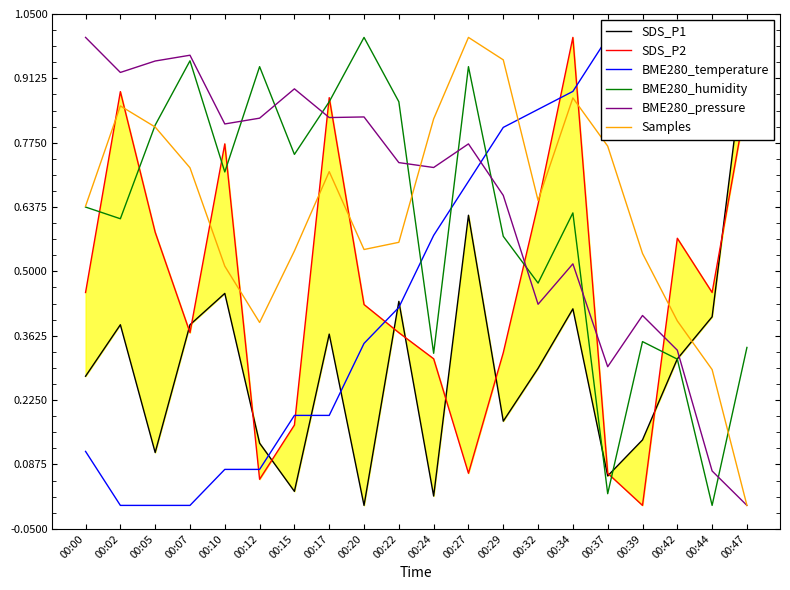

Reading left to right, extract all data points from this chart.

SDS_P1: 00:00=0.3	00:02=0.4	00:05=0.1	00:07=0.4	00:10=0.5	00:12=0.1	00:15=0.0	00:17=0.4	00:20=0.0	00:22=0.4	00:24=0.0	00:27=0.6	00:29=0.2	00:32=0.3	00:34=0.4	00:37=0.1	00:39=0.1	00:42=0.3	00:44=0.4	00:47=1.0
SDS_P2: 00:00=0.5	00:02=0.9	00:05=0.6	00:07=0.4	00:10=0.8	00:12=0.1	00:15=0.2	00:17=0.9	00:20=0.4	00:22=0.4	00:24=0.3	00:27=0.1	00:29=0.3	00:32=0.6	00:34=1.0	00:37=0.1	00:39=0.0	00:42=0.6	00:44=0.5	00:47=0.9
BME280_temperature: 00:00=0.1	00:02=0.0	00:05=0.0	00:07=0.0	00:10=0.1	00:12=0.1	00:15=0.2	00:17=0.2	00:20=0.3	00:22=0.4	00:24=0.6	00:27=0.7	00:29=0.8	00:32=0.8	00:34=0.9	00:37=1.0	00:39=0.9	00:42=0.9	00:44=0.9	00:47=0.9
BME280_humidity: 00:00=0.6	00:02=0.6	00:05=0.8	00:07=1.0	00:10=0.7	00:12=0.9	00:15=0.8	00:17=0.9	00:20=1.0	00:22=0.9	00:24=0.3	00:27=0.9	00:29=0.6	00:32=0.5	00:34=0.6	00:37=0.0	00:39=0.4	00:42=0.3	00:44=0.0	00:47=0.3
BME280_pressure: 00:00=1.0	00:02=0.9	00:05=0.9	00:07=1.0	00:10=0.8	00:12=0.8	00:15=0.9	00:17=0.8	00:20=0.8	00:22=0.7	00:24=0.7	00:27=0.8	00:29=0.7	00:32=0.4	00:34=0.5	00:37=0.3	00:39=0.4	00:42=0.3	00:44=0.1	00:47=0.0
Samples: 00:00=0.6	00:02=0.9	00:05=0.8	00:07=0.7	00:10=0.5	00:12=0.4	00:15=0.5	00:17=0.7	00:20=0.5	00:22=0.6	00:24=0.8	00:27=1.0	00:29=1.0	00:32=0.7	00:34=0.9	00:37=0.8	00:39=0.5	00:42=0.4	00:44=0.3	00:47=0.0